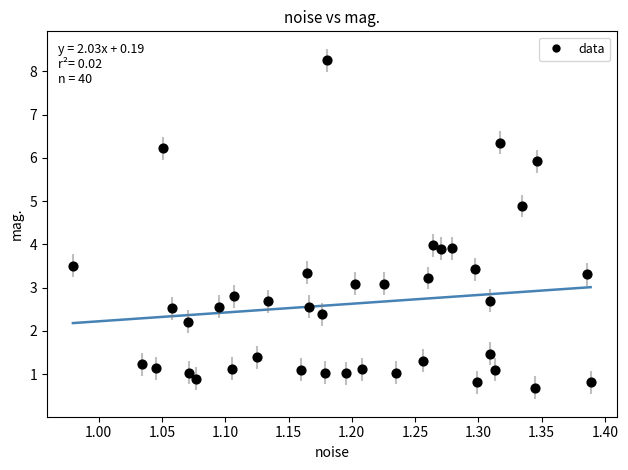

What is the range of X values (max minus min)?

0.4